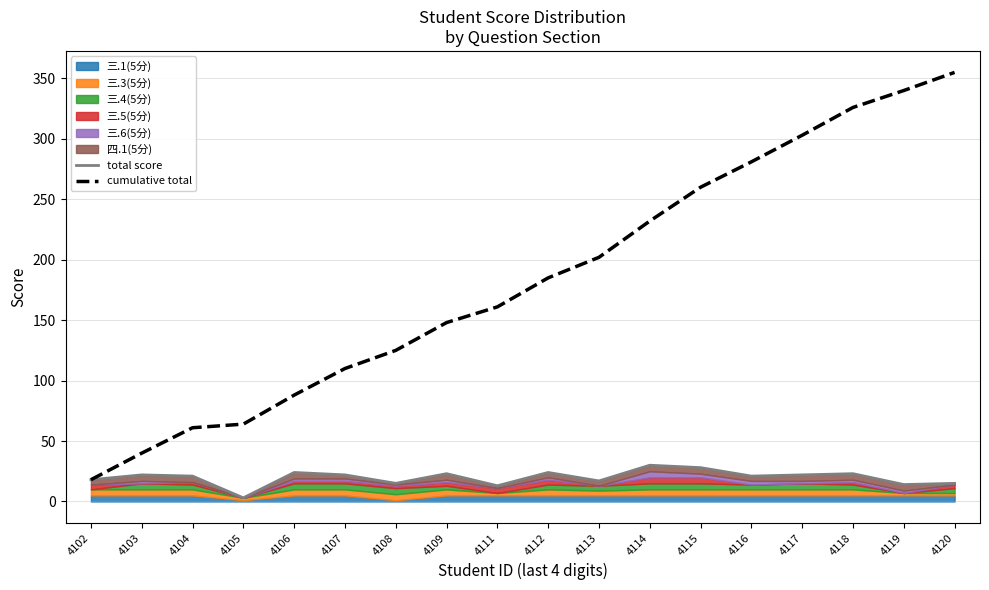

Which series changed the most between 4113 and 4120?

cumulative total